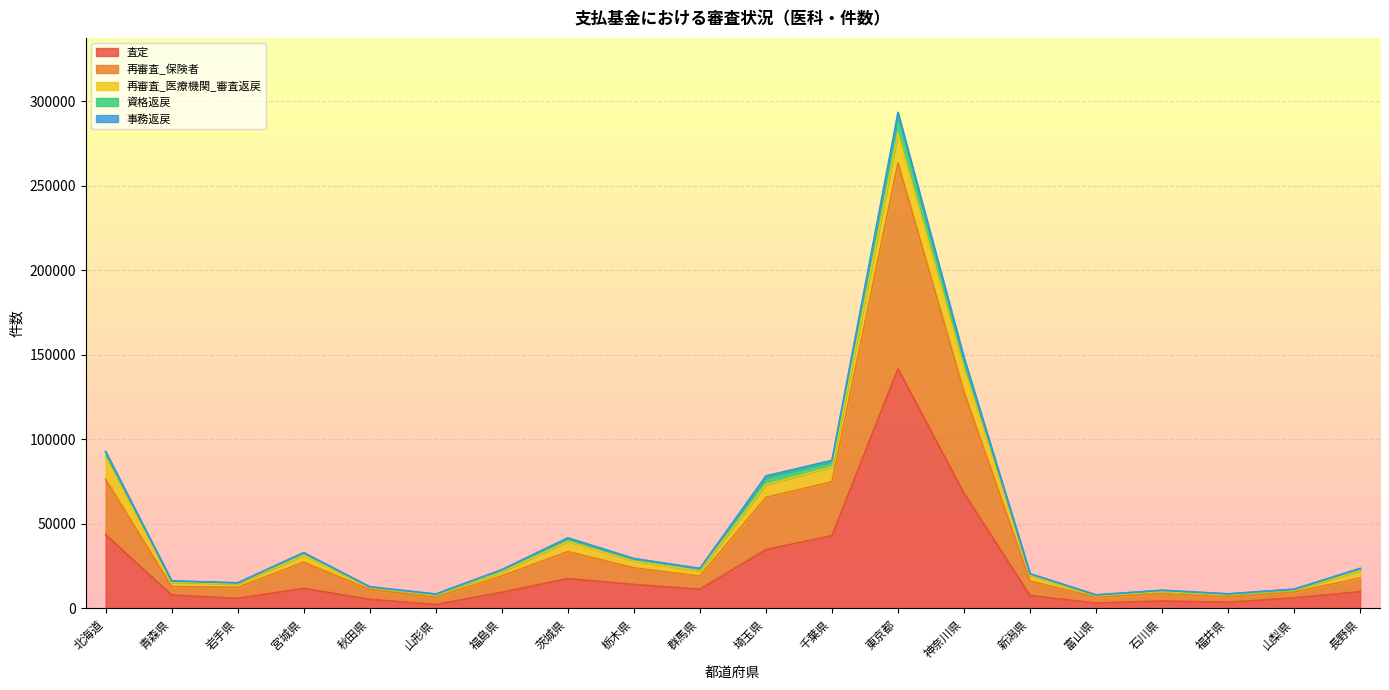

What is the label of the 9th point from the left?

栃木県